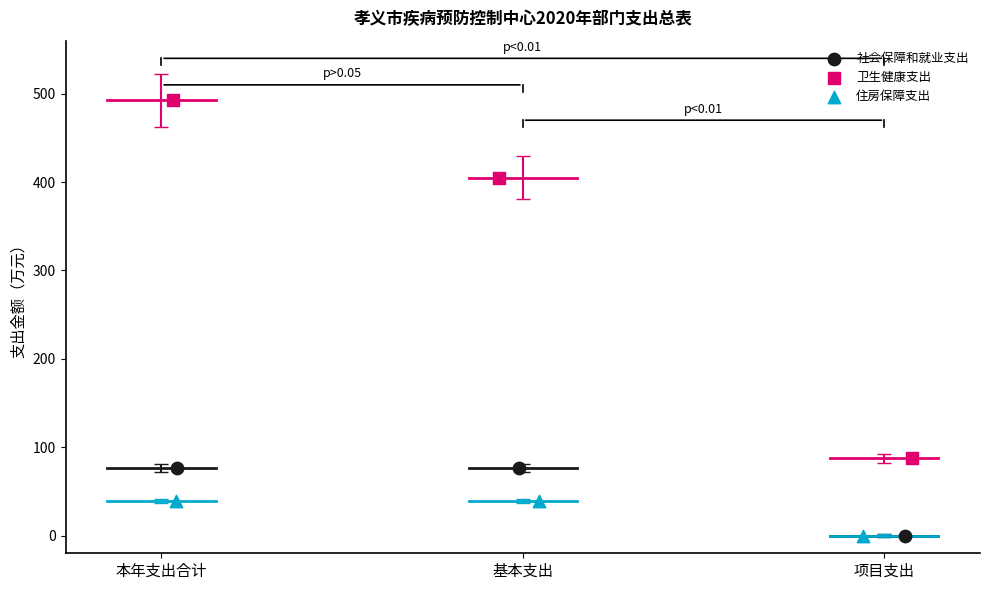

Which series contains the highest Y value?

卫生健康支出